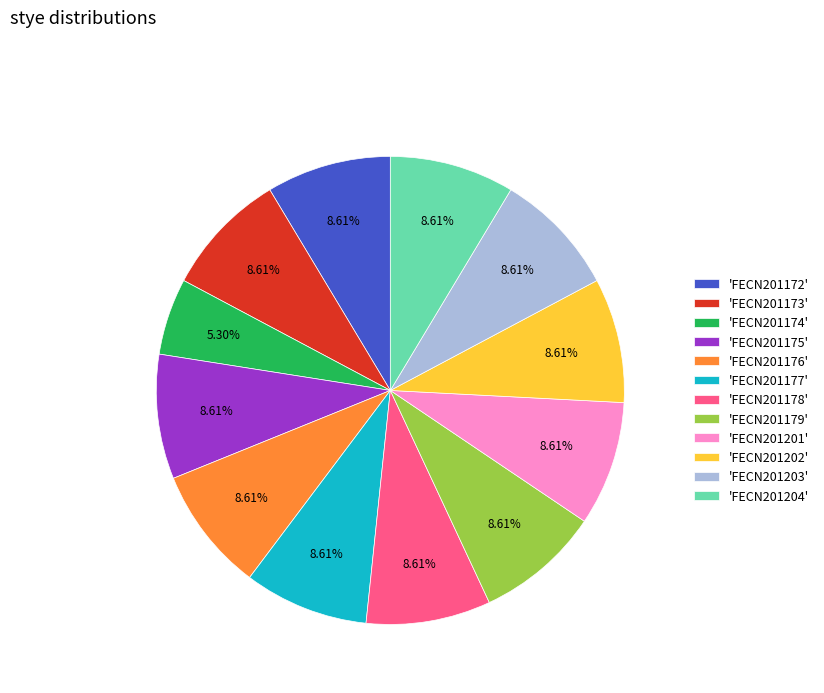

To the nearest percent, what is the average slice percentage?

8%